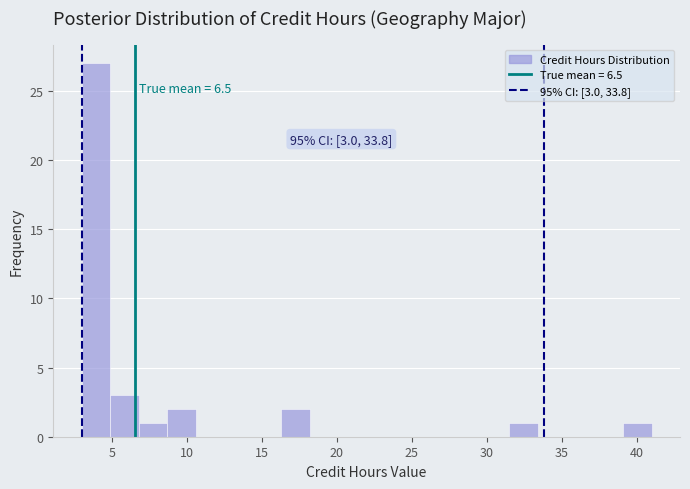

Read against the x-axis, roughly where is the centre of the tallest bar?

4.0